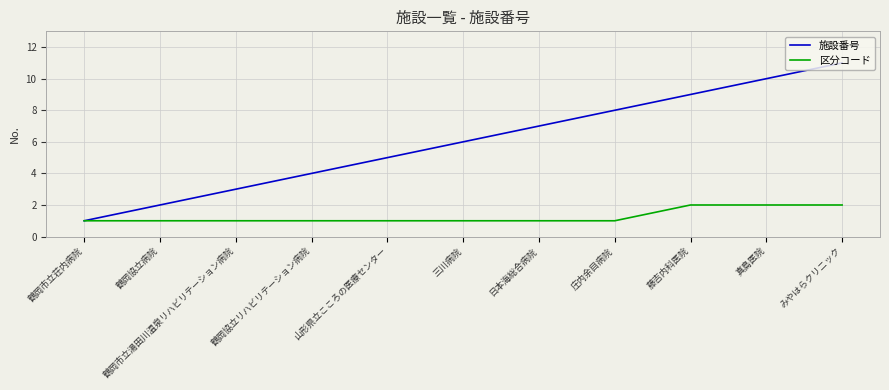

List the series in order of their overall mean, highest first.

施設番号, 区分コード